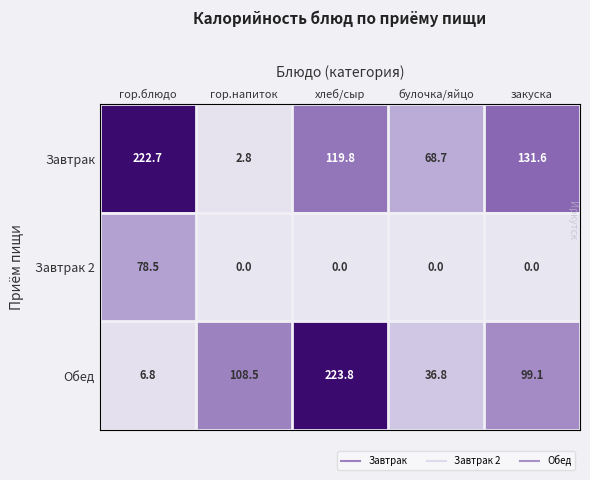

At which category is the sum across all series the highest?

хлеб/сыр